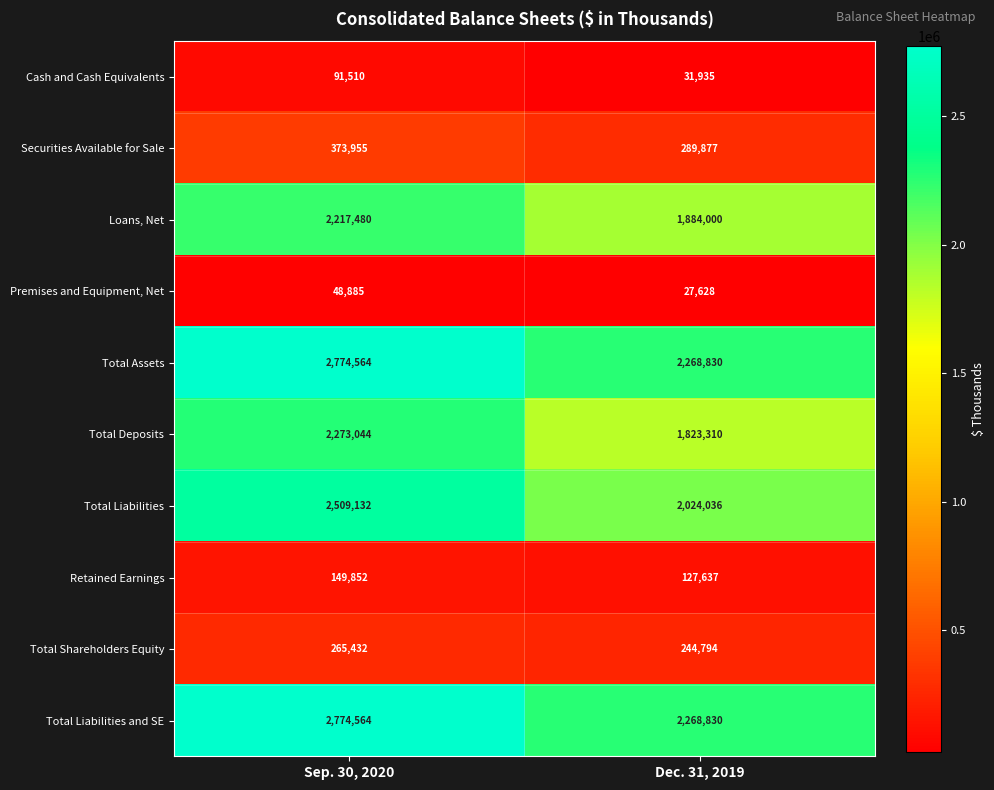

Reading right to left, extract all data points from this chart.

Cash and Cash Equivalents: 31935	91510
Securities Available for Sale: 289877	373955
Loans, Net: 1884000	2217480
Premises and Equipment, Net: 27628	48885
Total Assets: 2268830	2774564
Total Deposits: 1823310	2273044
Total Liabilities: 2024036	2509132
Retained Earnings: 127637	149852
Total Shareholders Equity: 244794	265432
Total Liabilities and SE: 2268830	2774564